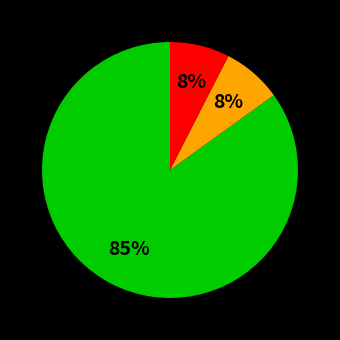

To the nearest percent, what is the average slice percentage?

33%